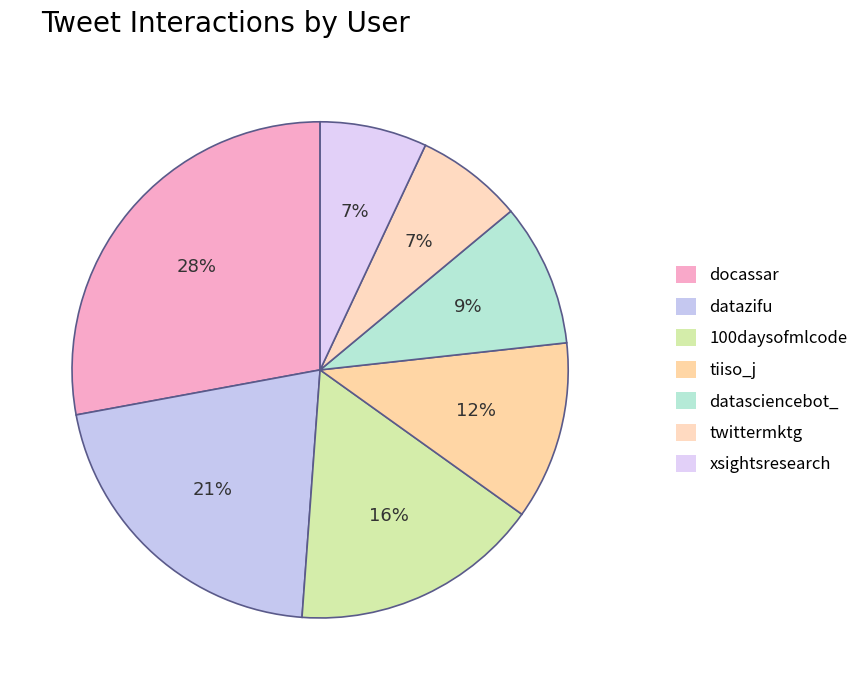

To the nearest percent, what portion does docassar represent?

28%